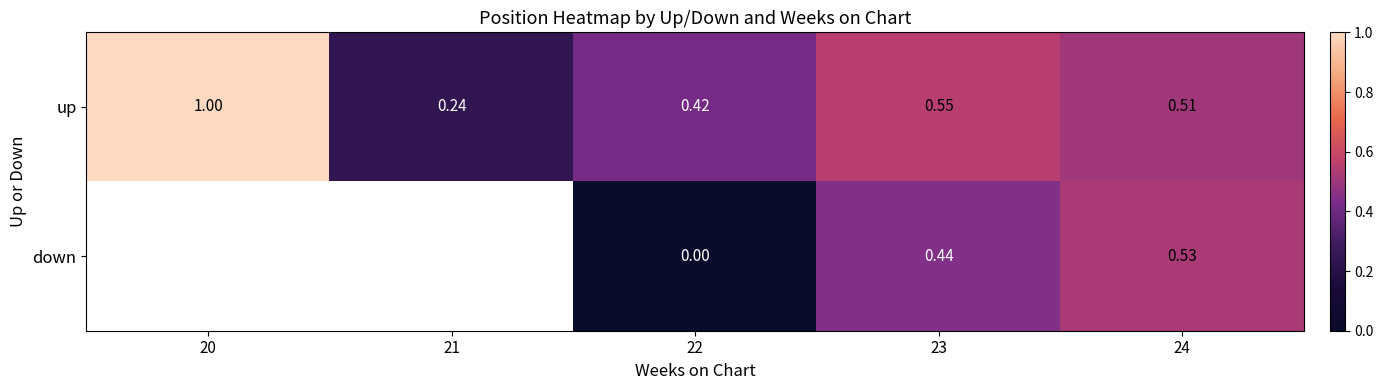

Which label corresponds to the largest value in the chart?

20